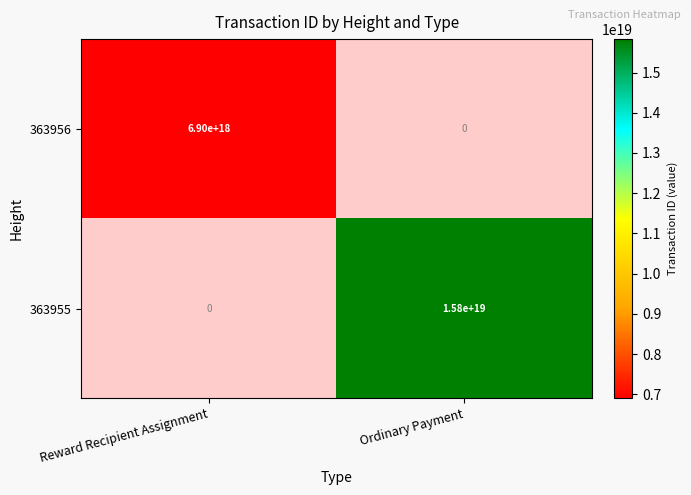

Which category has the lowest value in the 363955 series?

Reward Recipient Assignment